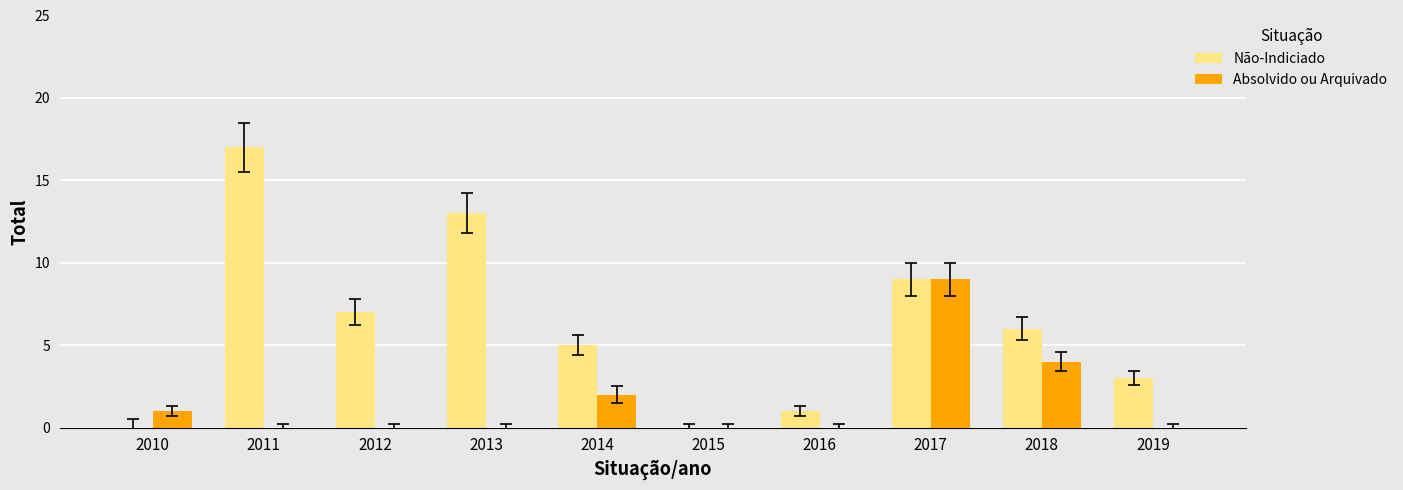

Reading left to right, transcribe all the data shown in this chart.

Não-Indiciado: 2010=0	2011=17	2012=7	2013=13	2014=5	2015=0	2016=1	2017=9	2018=6	2019=3
Absolvido ou Arquivado: 2010=1	2011=0	2012=0	2013=0	2014=2	2015=0	2016=0	2017=9	2018=4	2019=0